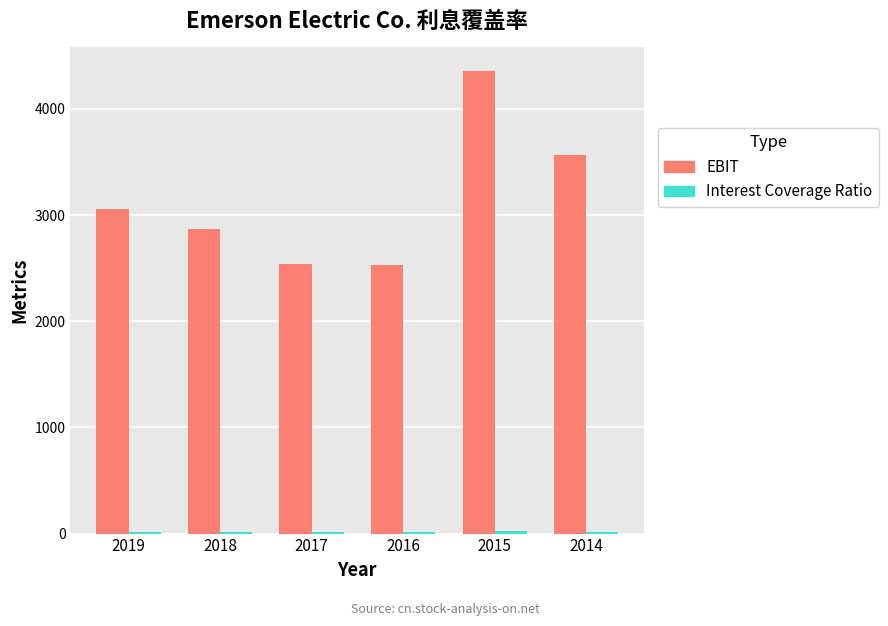

The EBIT series shows 2536.0 at 2017. True or false?

True